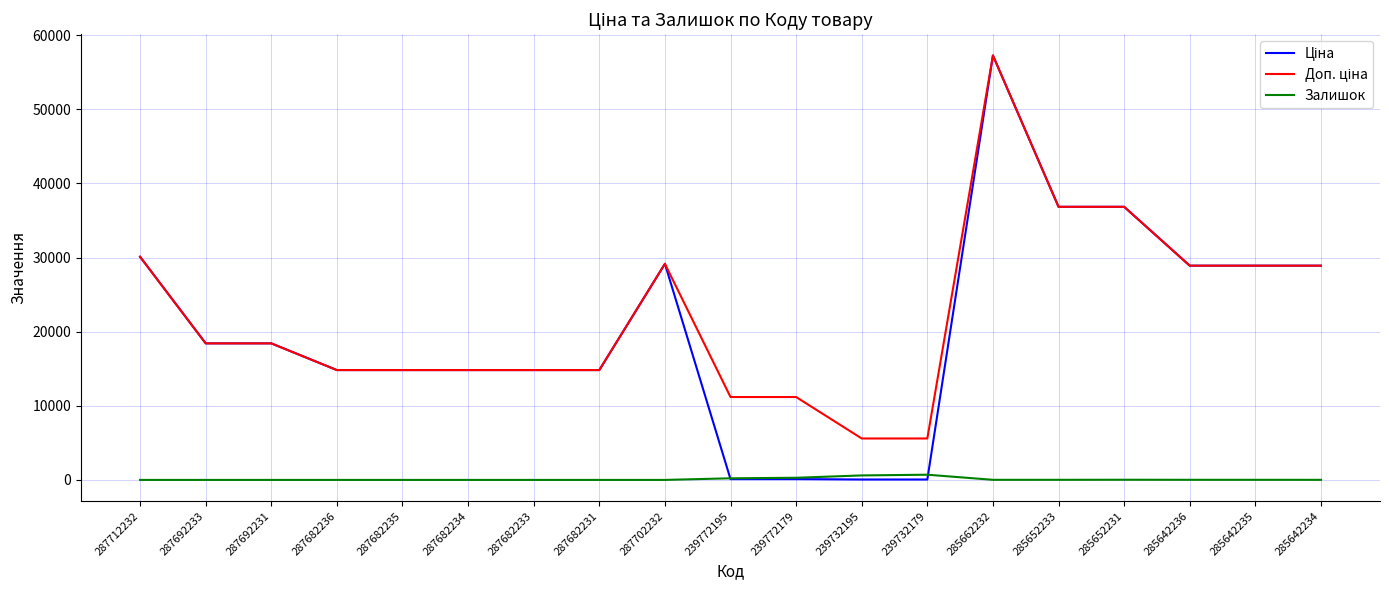

What is the greatest value displayed?

57258.0